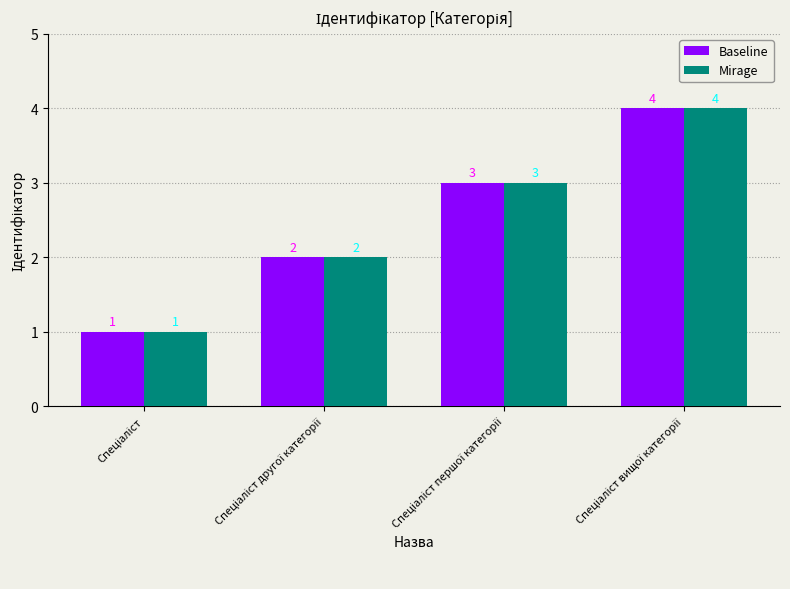

What is the difference between the second highest and minimum values in the Baseline series?

2